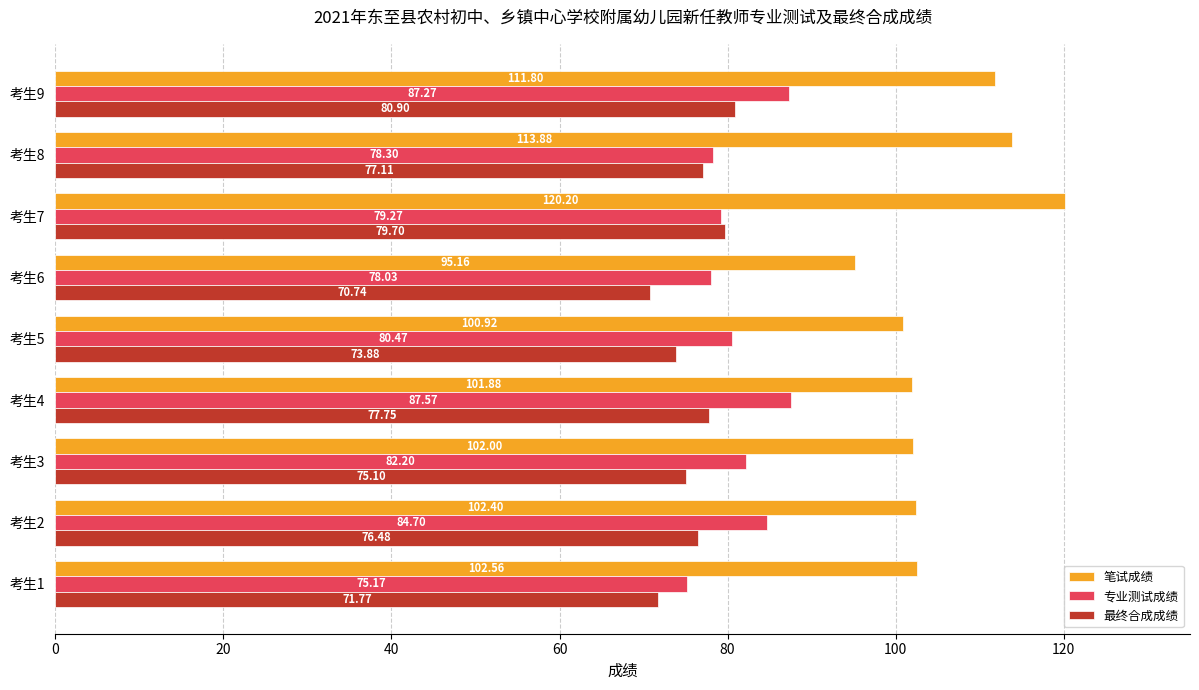

Which series has the largest total across all categories?

笔试成绩